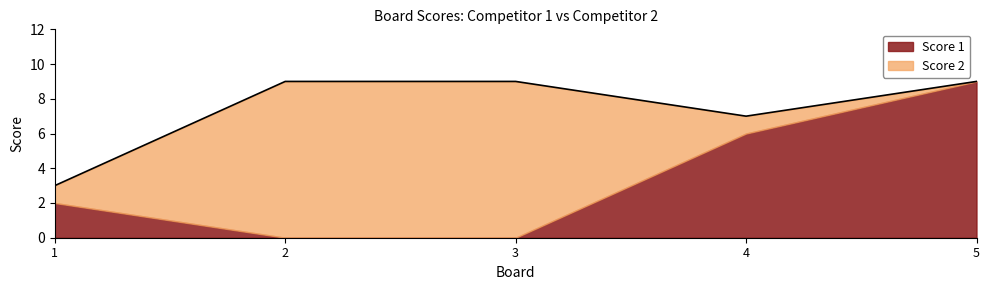

What is the sum of the Score 1 values at 4 and 1?

8